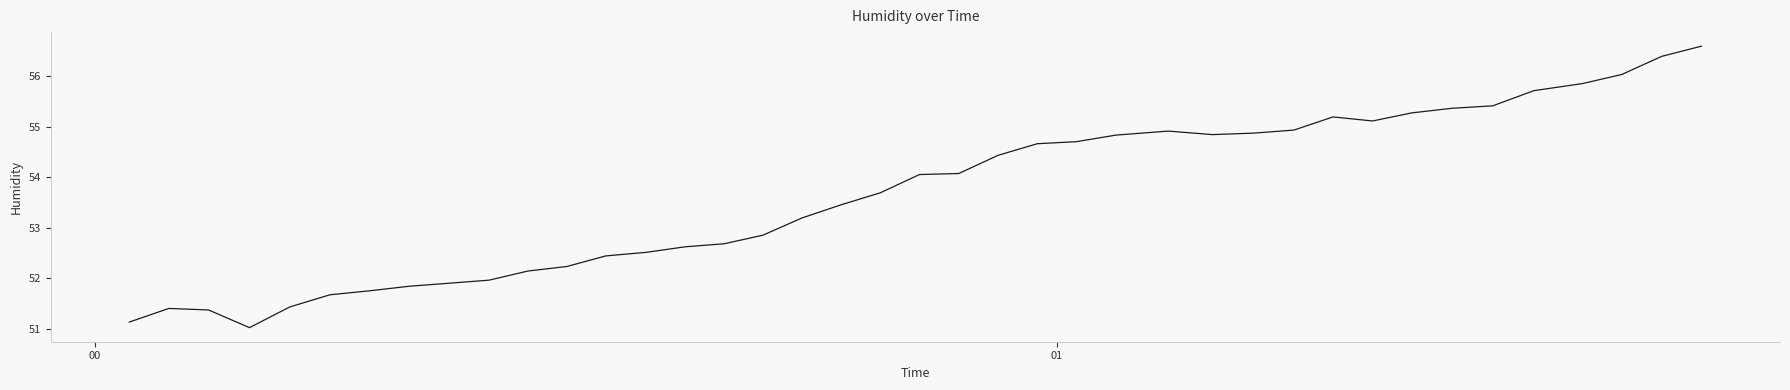

What is the greatest value displayed?

56.6